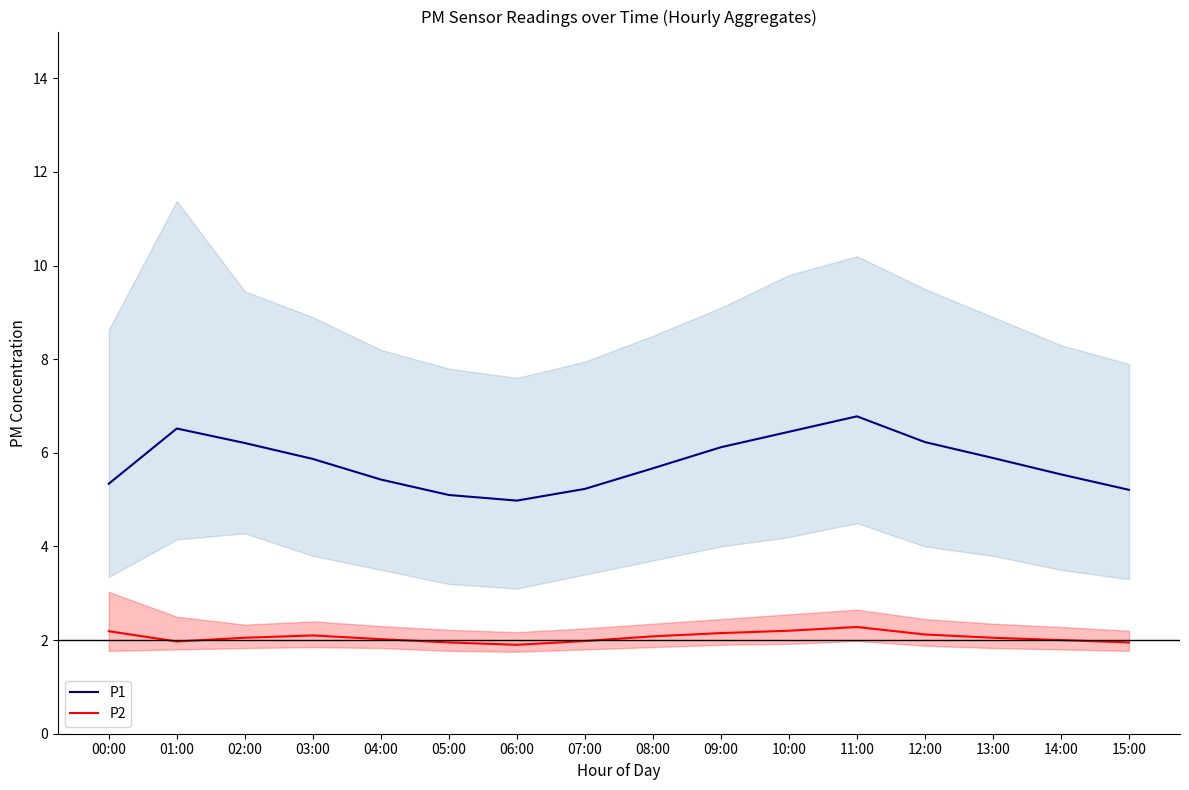

Between 00:00 and 03:00, which is larger?

03:00